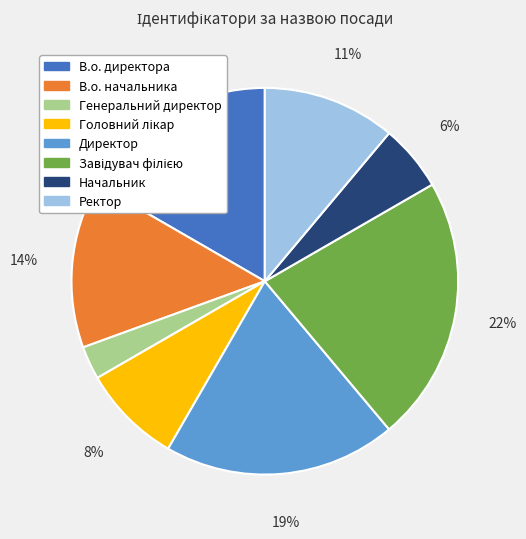

Is there any slice that represents more than half of the pie?

No